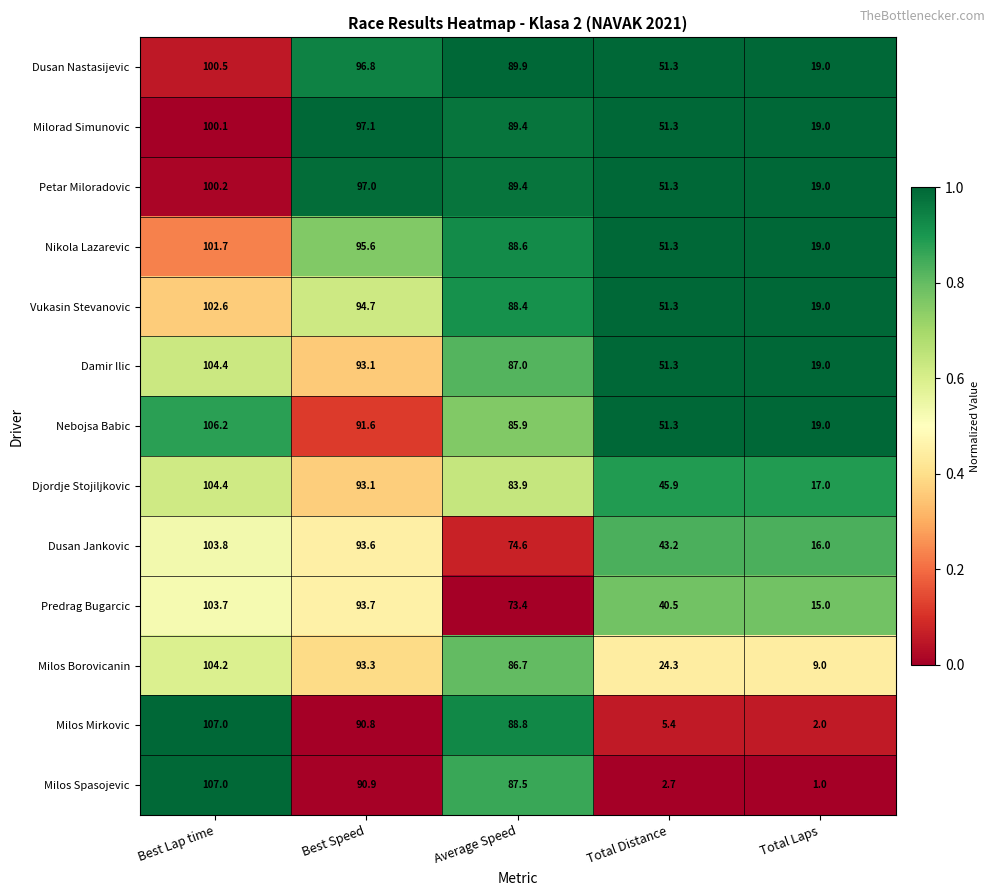

What is the difference between the Milos Spasojevic values at Best Lap time and Total Laps?

106.0